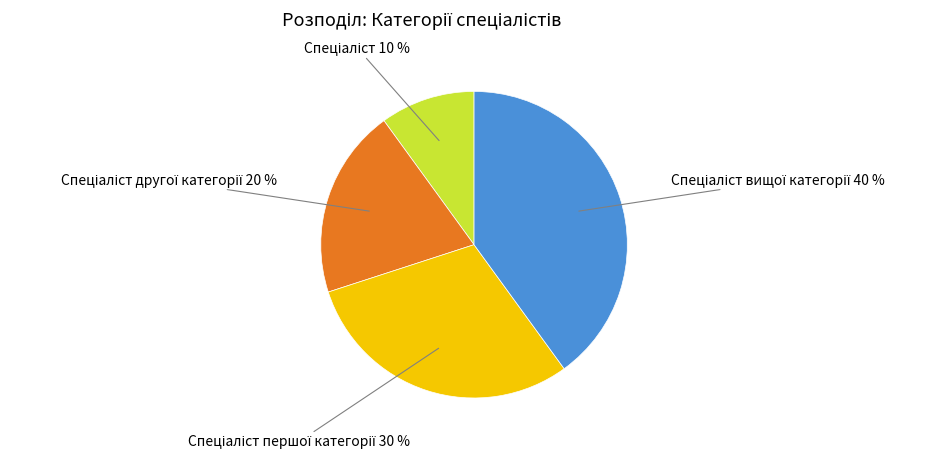

To the nearest percent, what is the difference between the largest and smallest slice percentages?

30%